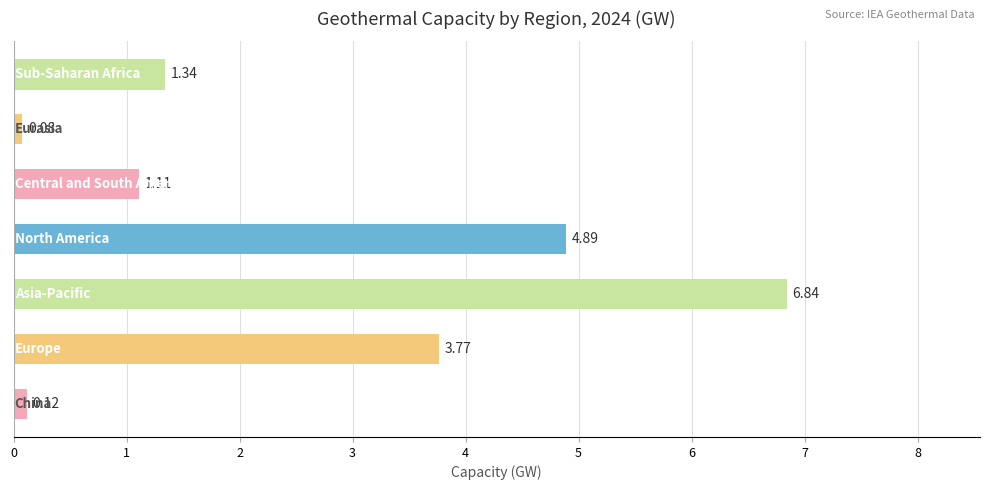

What is the average value?

2.6